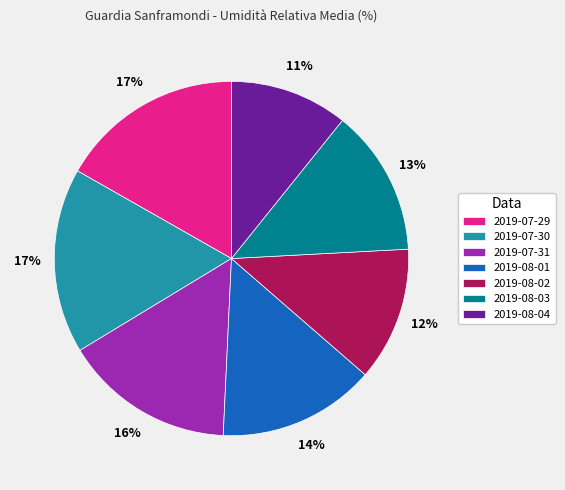

True or false: 2019-08-03 accounts for 19% of the total.

False